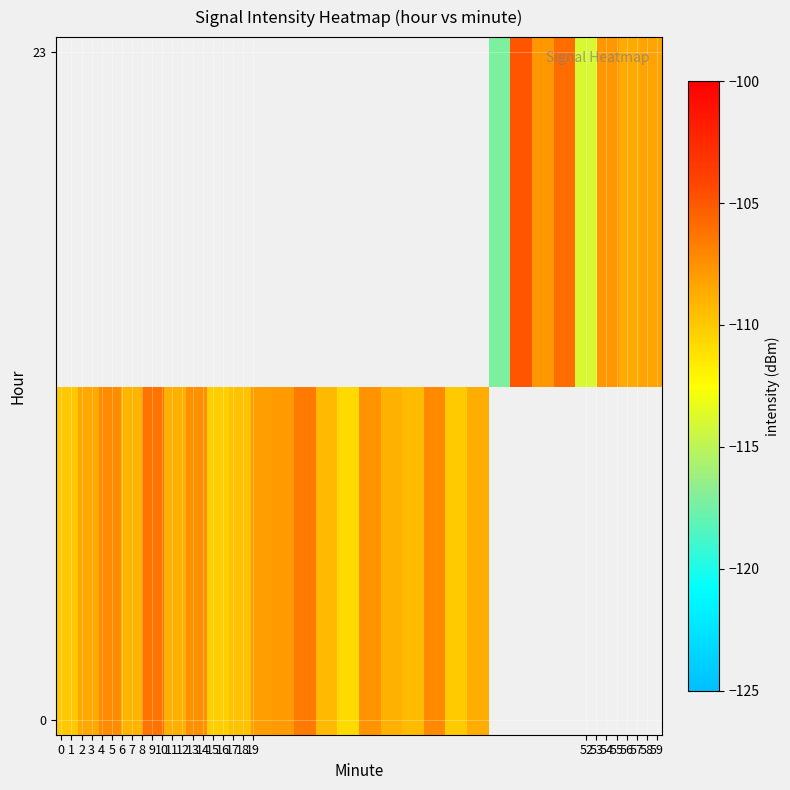

Between 2 and 8, which series saw the biggest shift?

row_0